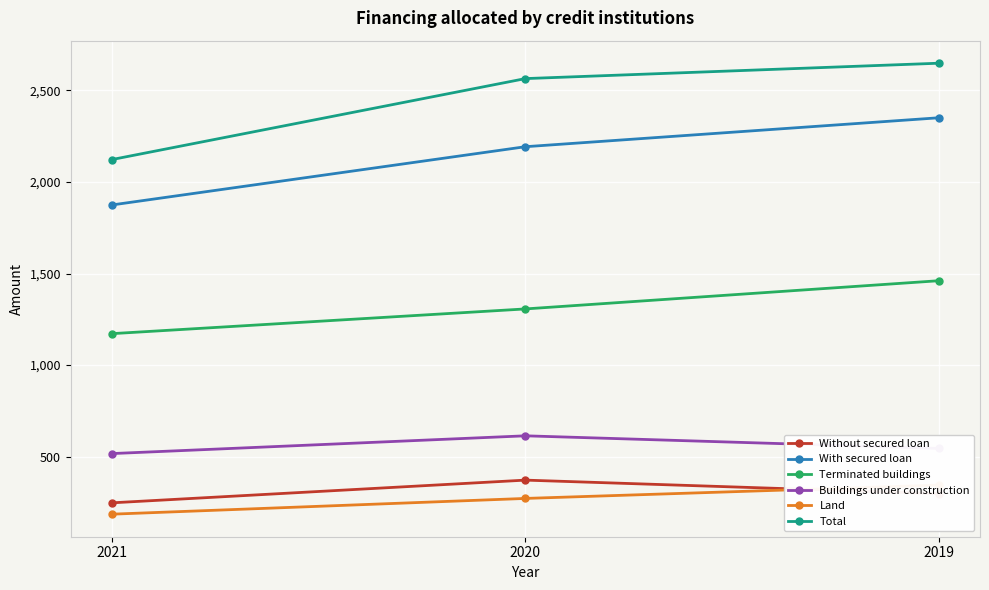

Reading right to left, what are all the values shown in this chart?

Without secured loan: 298	372	248
With secured loan: 2351	2193	1875
Terminated buildings: 1461	1307	1172
Buildings under construction: 545	614	517
Land: 345	272	186
Total: 2649	2565	2123